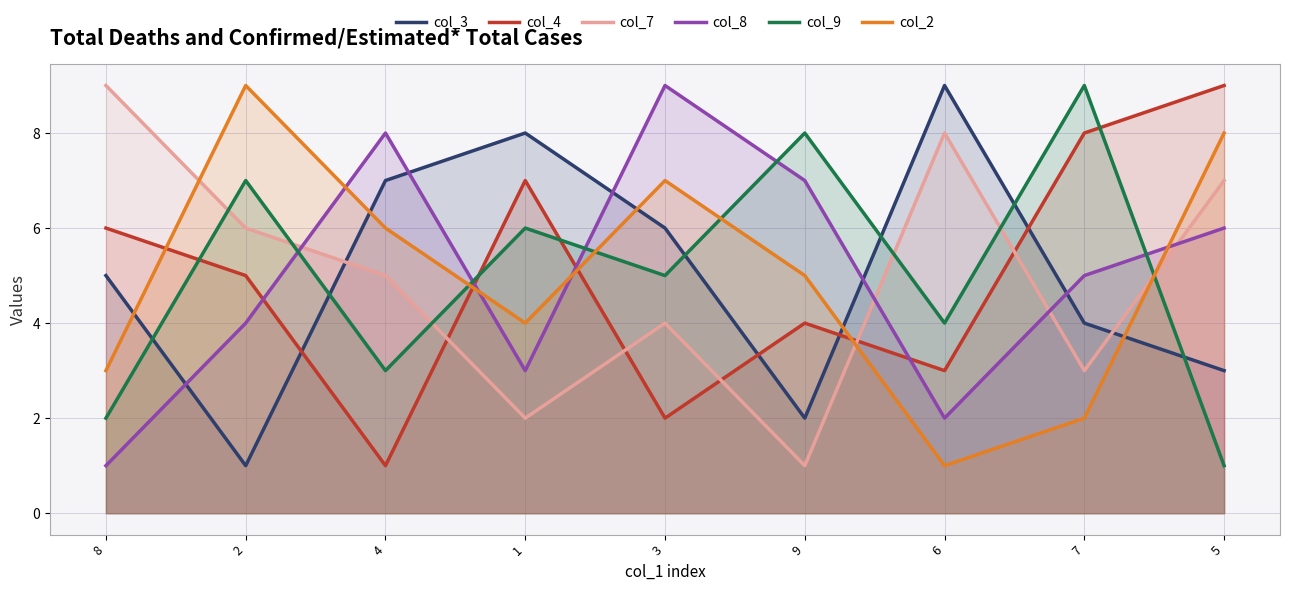

Is it true that col_2 equals 6 at 4?

True